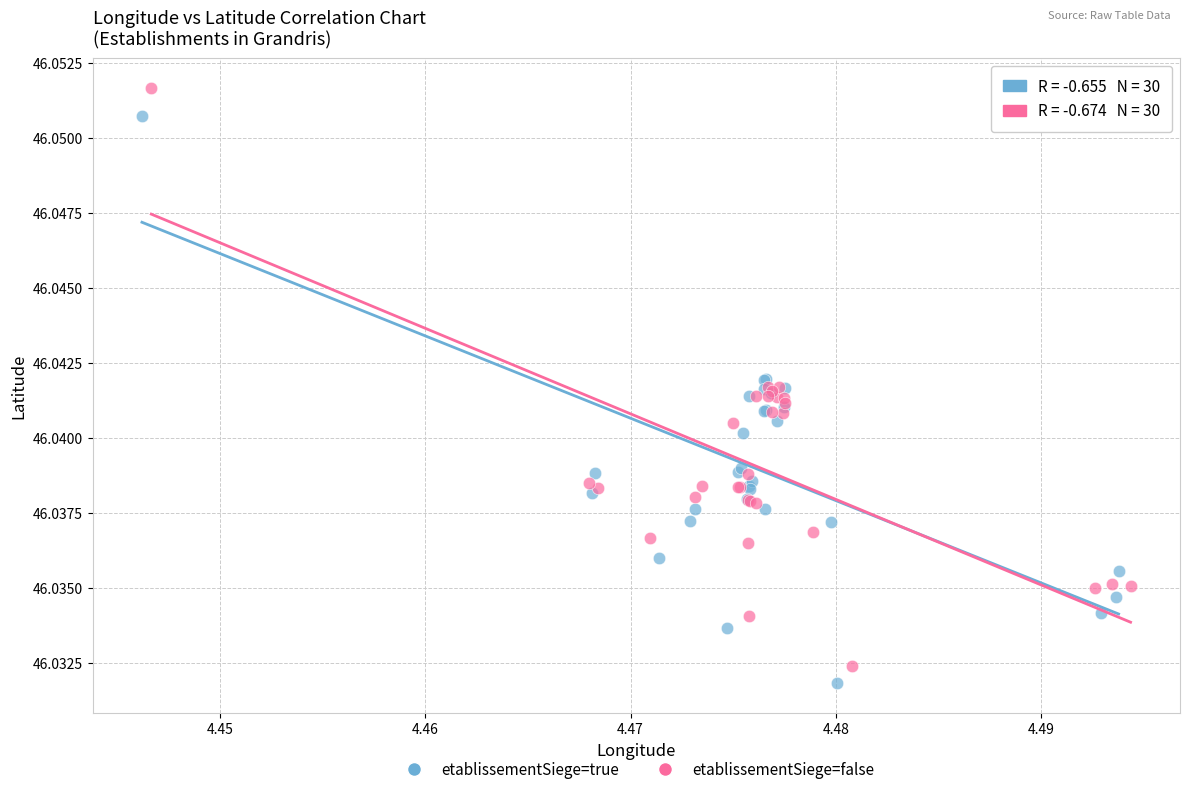

Which series contains the highest Y value?

etablissementSiege=false